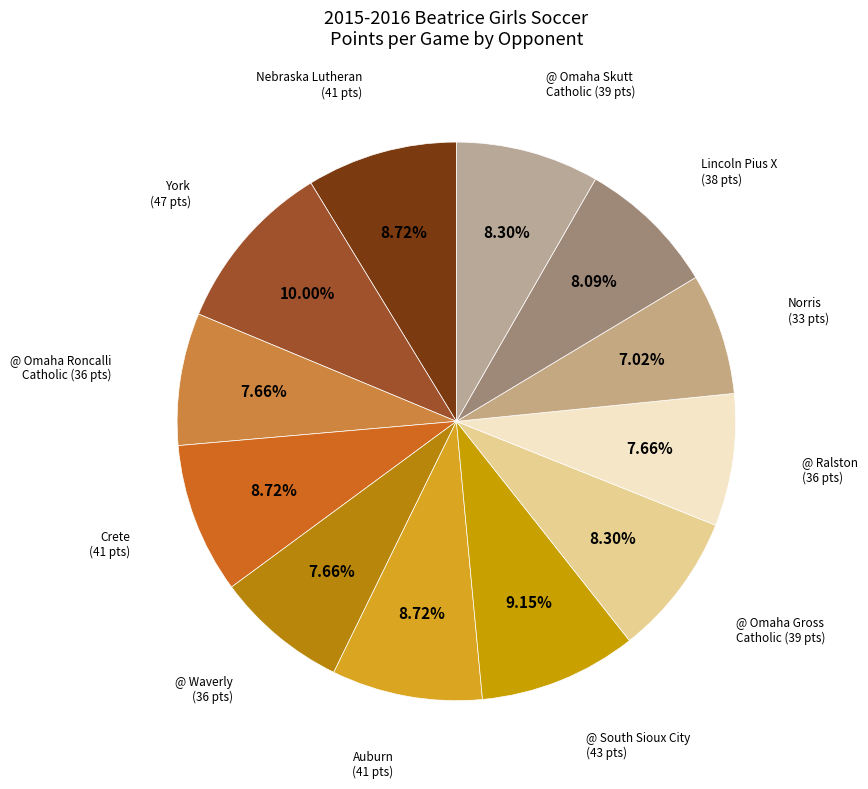

What is the smallest slice in the pie chart?

Norris (L, 0-1)